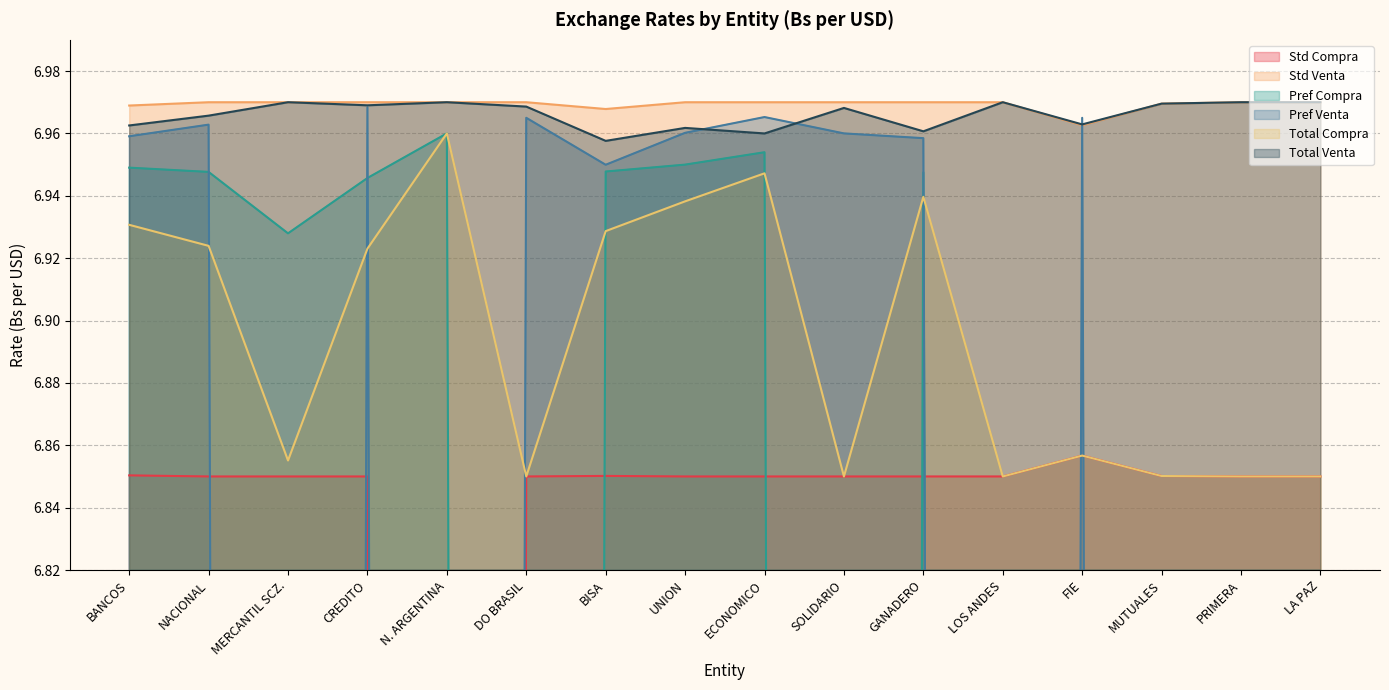

Is it true that Pref Compra equals 10.9 at CREDITO?

False